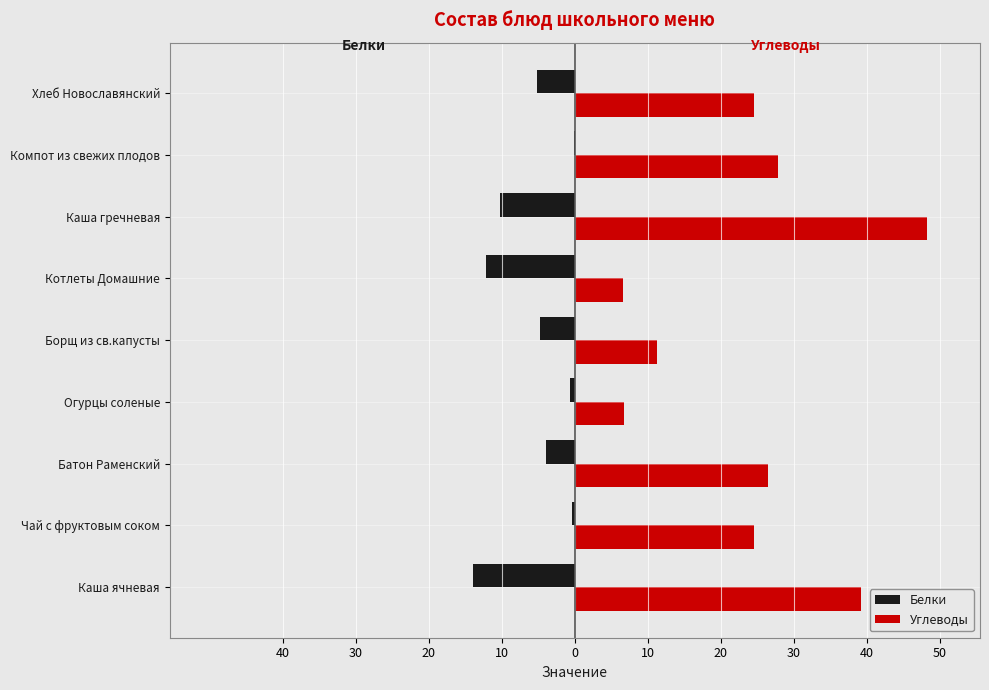

What is the difference between the maximum and minimum values in the Белки series?

13.7